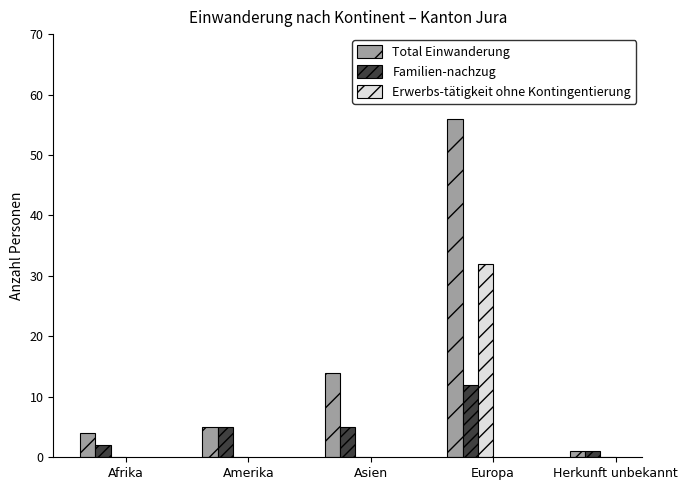

How many data points does each series have?

5